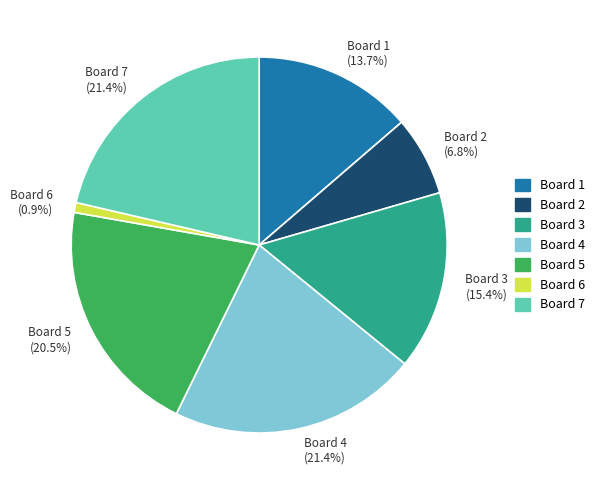

How many segments does this pie chart have?

7